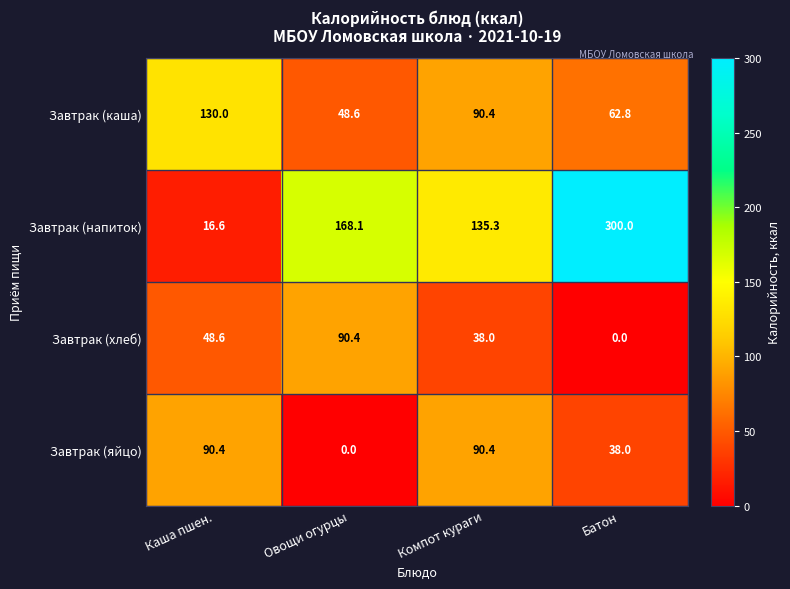

At which category is the sum across all series the highest?

Батон